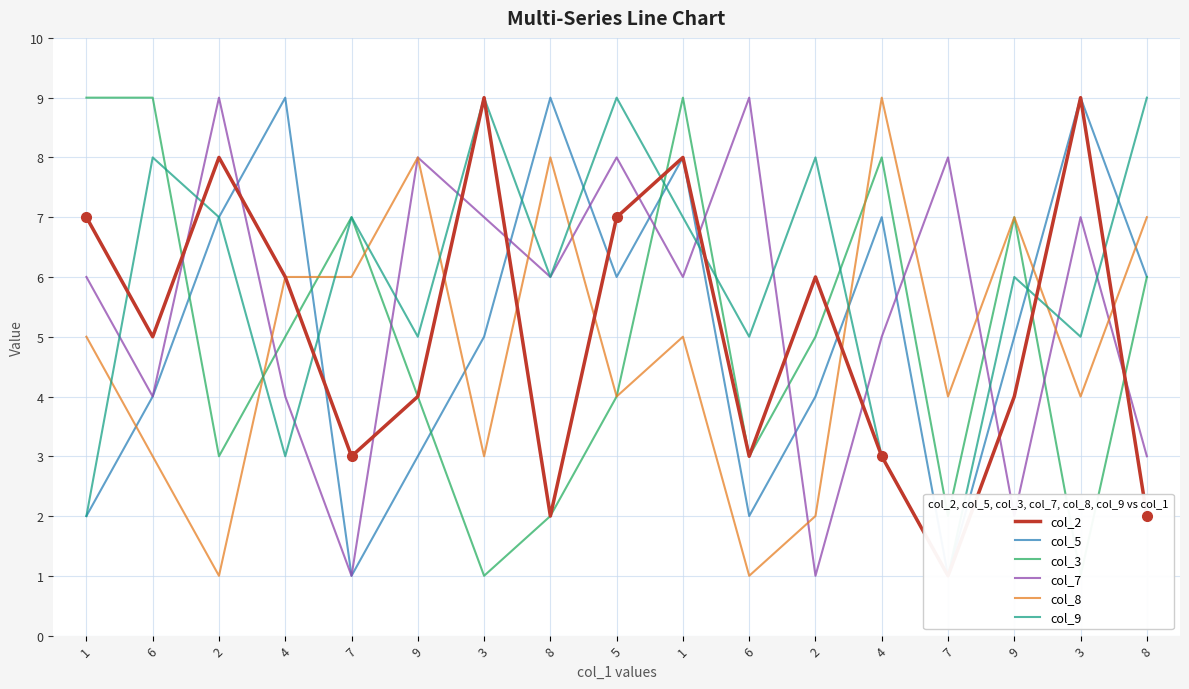

In col_8, how many points are higher than both neighbors (excluding endpoints)?

5